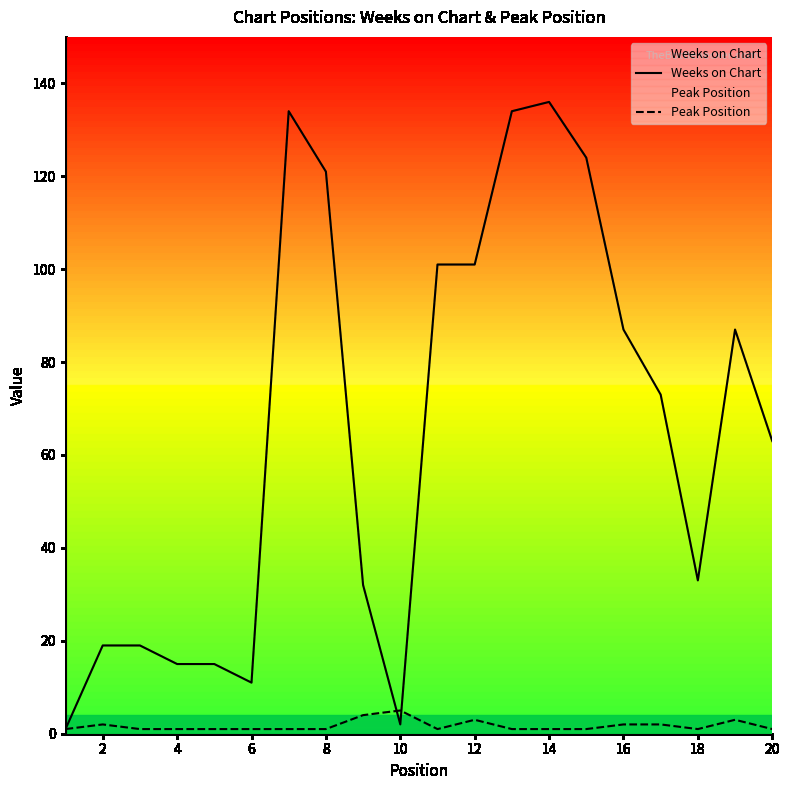

Which series changed the most between 16 and 20?

Weeks on Chart